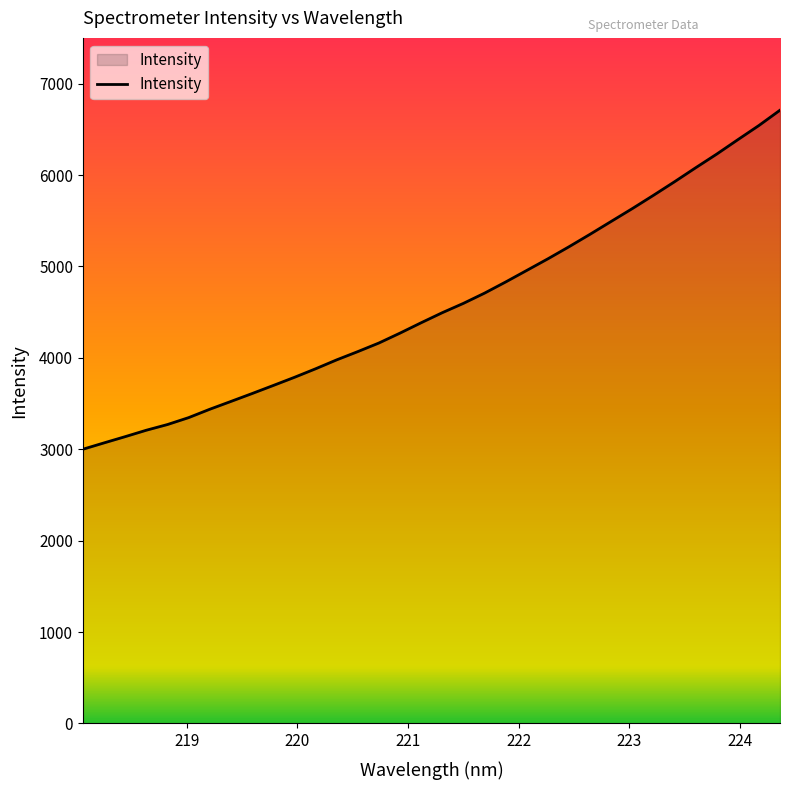

What is the greatest value displayed?

6709.0